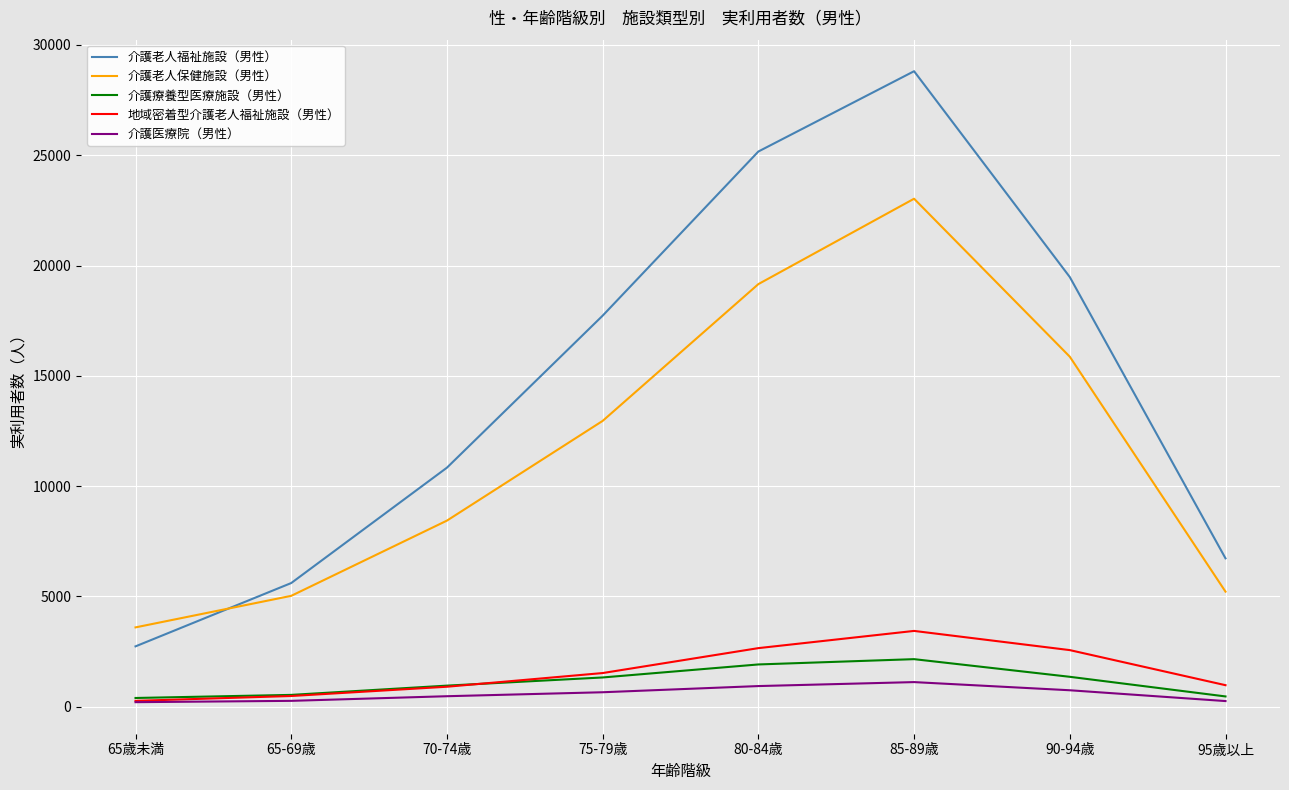

What is the difference between the 地域密着型介護老人福祉施設（男性） values at 75-79歳 and 85-89歳?

1910